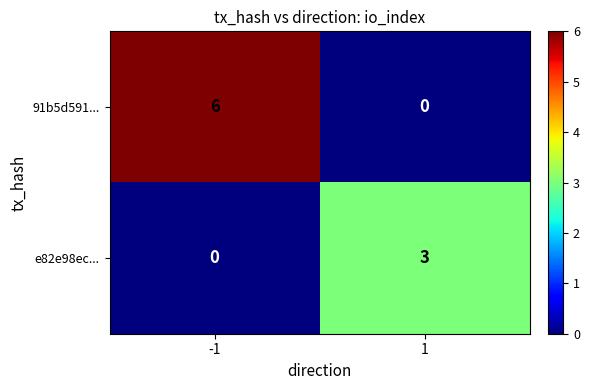

Which label corresponds to the smallest value in the chart?

1